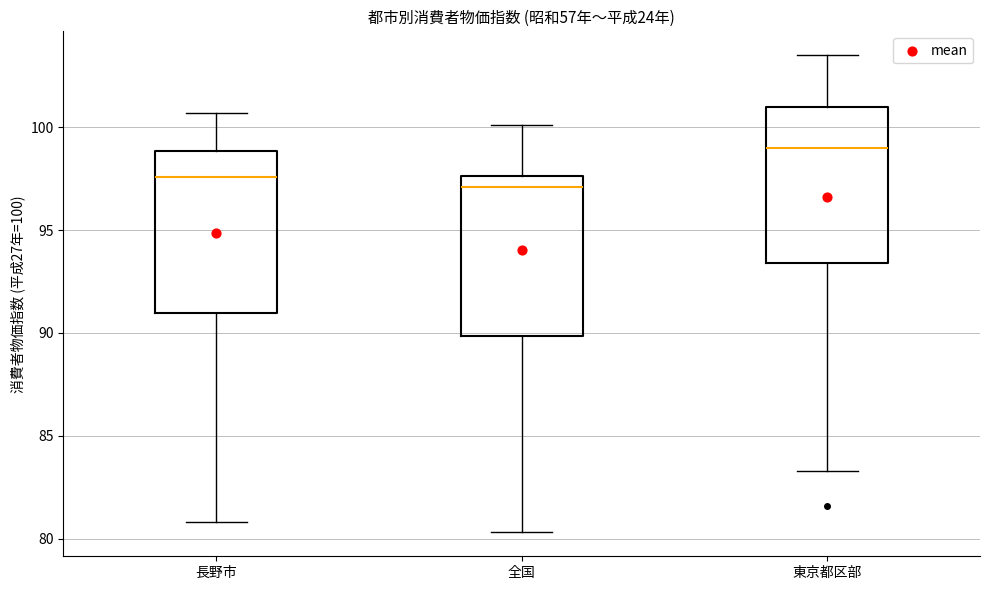

Which box has the highest median line?

東京都区部